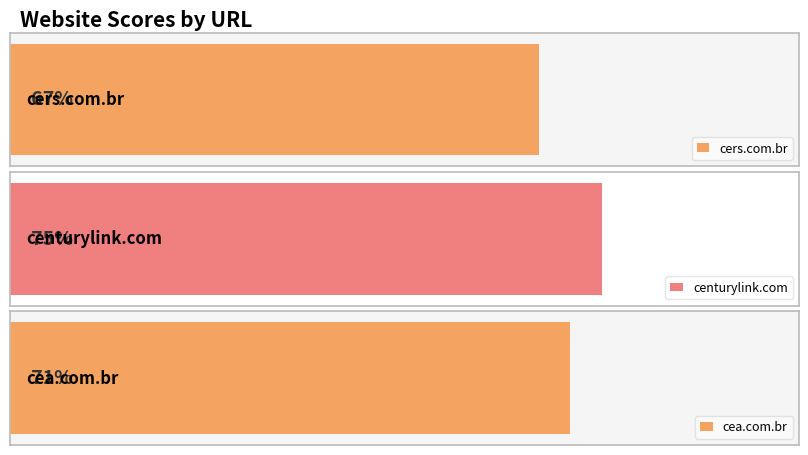

Rank the categories by value from lowest to highest.

cers.com.br, cea.com.br, centurylink.com